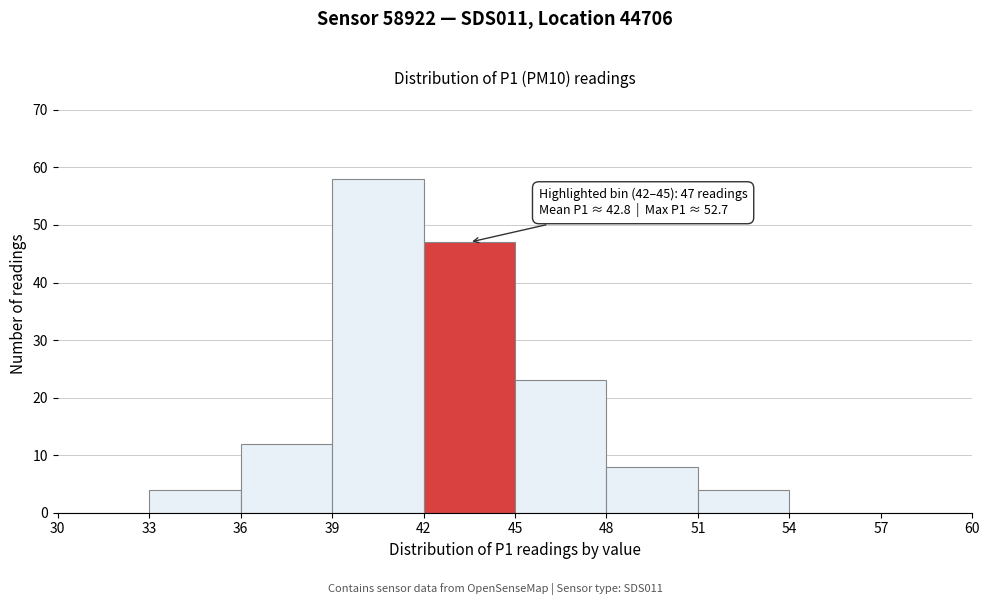

Which range on the x-axis has the tallest bar?

39 to 42